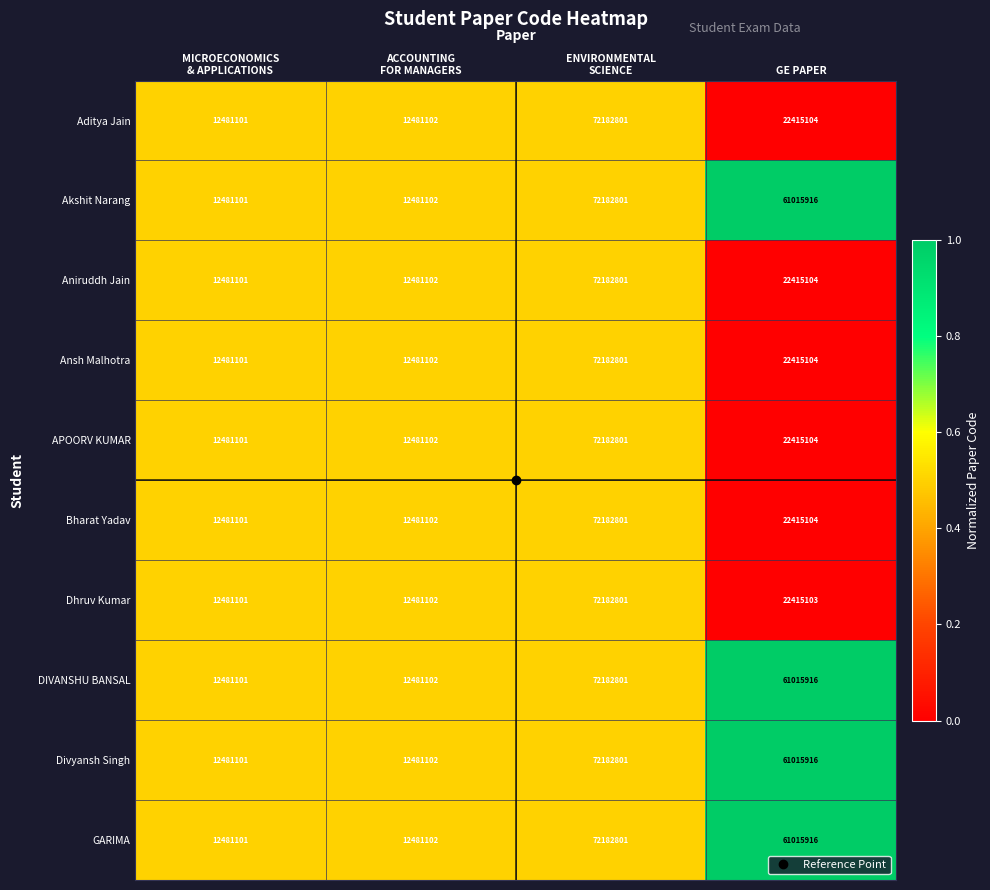

Where is APOORV KUMAR nearest to the value 42331951?

GE PAPER